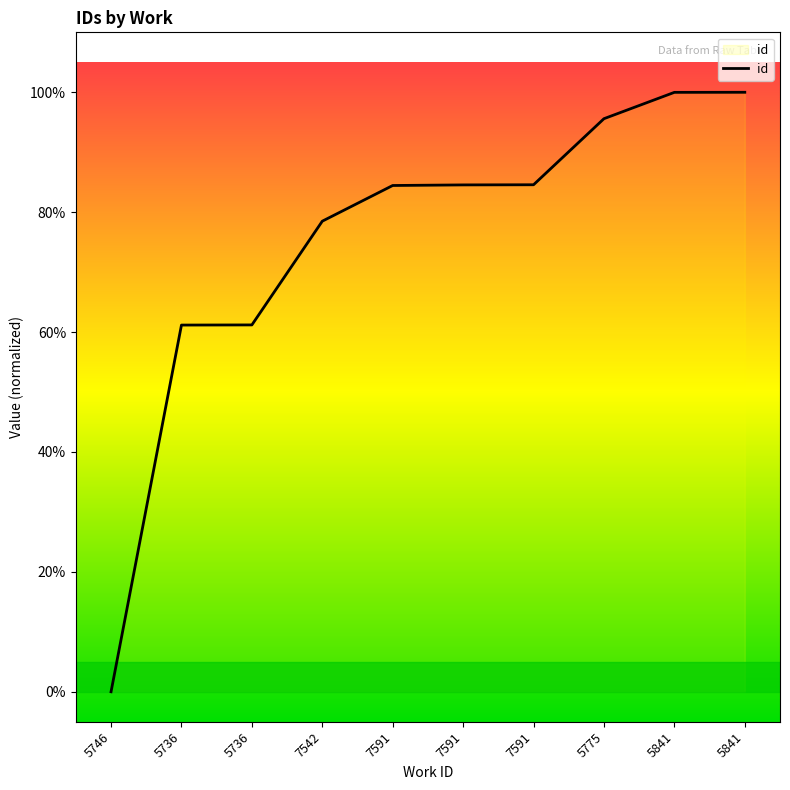

Approximately how many times larger is the value at 7591 compared to 7591?

1.0